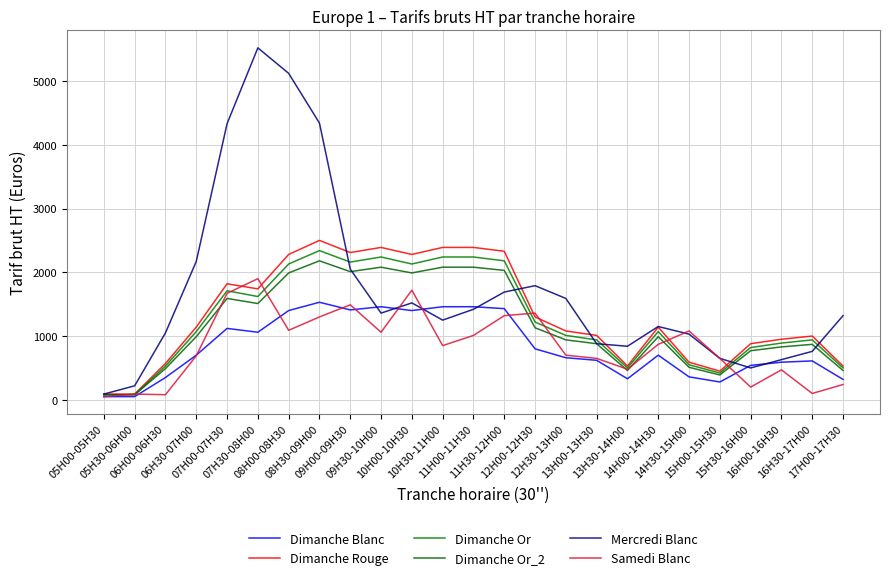

Does the chart have visible grid lines?

Yes